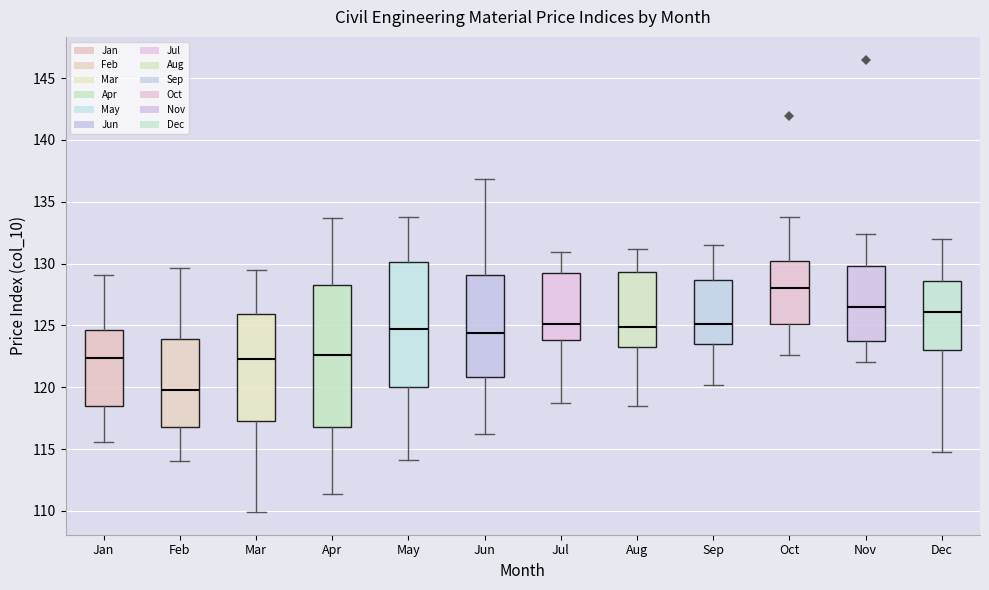

Reading left to right, transcribe this box plot: for each box, give where its median line is, the range the box spans, and where its two whiskers end, as read against the y-axis. The values are not printed on the chart, so give them approximately, as read against the axis.

Jan: median 122.5, box 118.5 to 124.5, whiskers 115.5 to 129.0
Feb: median 120.0, box 117.0 to 124.0, whiskers 114.0 to 129.5
Mar: median 122.5, box 117.5 to 126.0, whiskers 110.0 to 129.5
Apr: median 122.5, box 117.0 to 128.5, whiskers 111.5 to 133.5
May: median 124.5, box 120.0 to 130.0, whiskers 114.0 to 134.0
Jun: median 124.5, box 121.0 to 129.0, whiskers 116.0 to 137.0
Jul: median 125.0, box 124.0 to 129.0, whiskers 118.5 to 131.0
Aug: median 125.0, box 123.5 to 129.5, whiskers 118.5 to 131.0
Sep: median 125.0, box 123.5 to 128.5, whiskers 120.0 to 131.5
Oct: median 128.0, box 125.0 to 130.0, whiskers 122.5 to 134.0
Nov: median 126.5, box 124.0 to 130.0, whiskers 122.0 to 132.5
Dec: median 126.0, box 123.0 to 128.5, whiskers 115.0 to 132.0